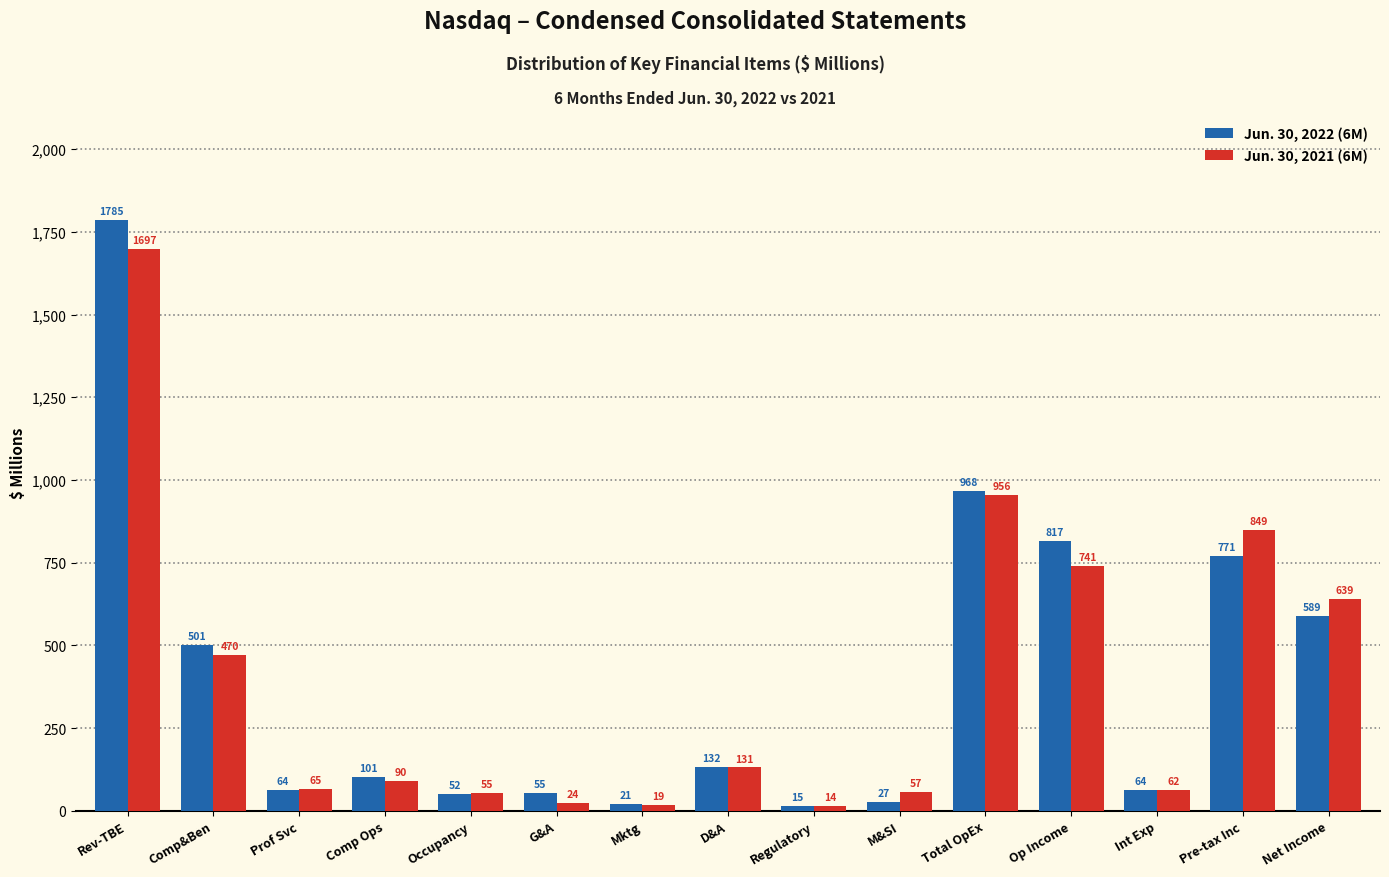

Reading right to left, extract all data points from this chart.

Jun. 30, 2022 (6M): Net Income=589	Pre-tax Inc=771	Int Exp=64	Op Income=817	Total OpEx=968	M&SI=27	Regulatory=15	D&A=132	Mktg=21	G&A=55	Occupancy=52	Comp Ops=101	Prof Svc=64	Comp&Ben=501	Rev-TBE=1785
Jun. 30, 2021 (6M): Net Income=639	Pre-tax Inc=849	Int Exp=62	Op Income=741	Total OpEx=956	M&SI=57	Regulatory=14	D&A=131	Mktg=19	G&A=24	Occupancy=55	Comp Ops=90	Prof Svc=65	Comp&Ben=470	Rev-TBE=1697